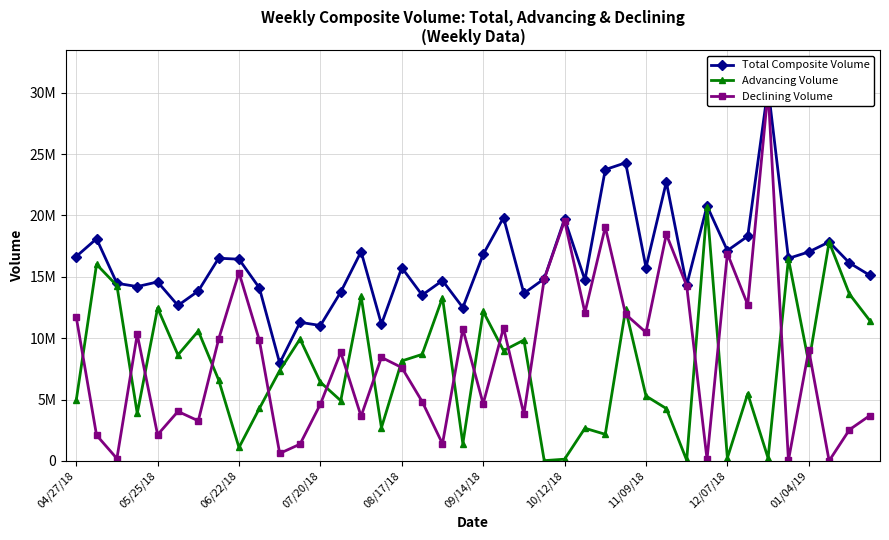

What is the total value across all series at 11?

22579804